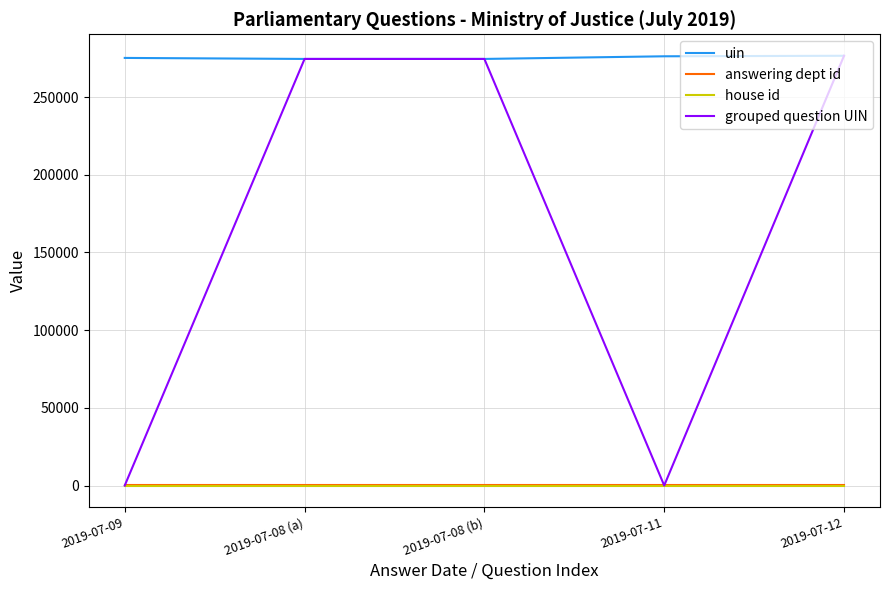

Which series changed the most between 2019-07-08 (a) and 2019-07-11?

grouped question UIN